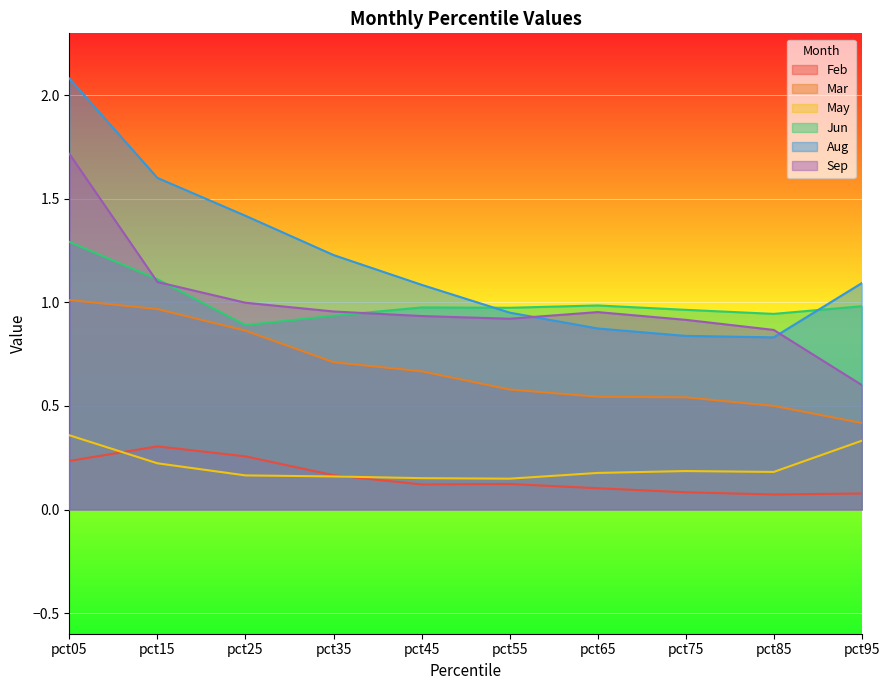

What is the value of the May point at the 8th from the left?

0.2